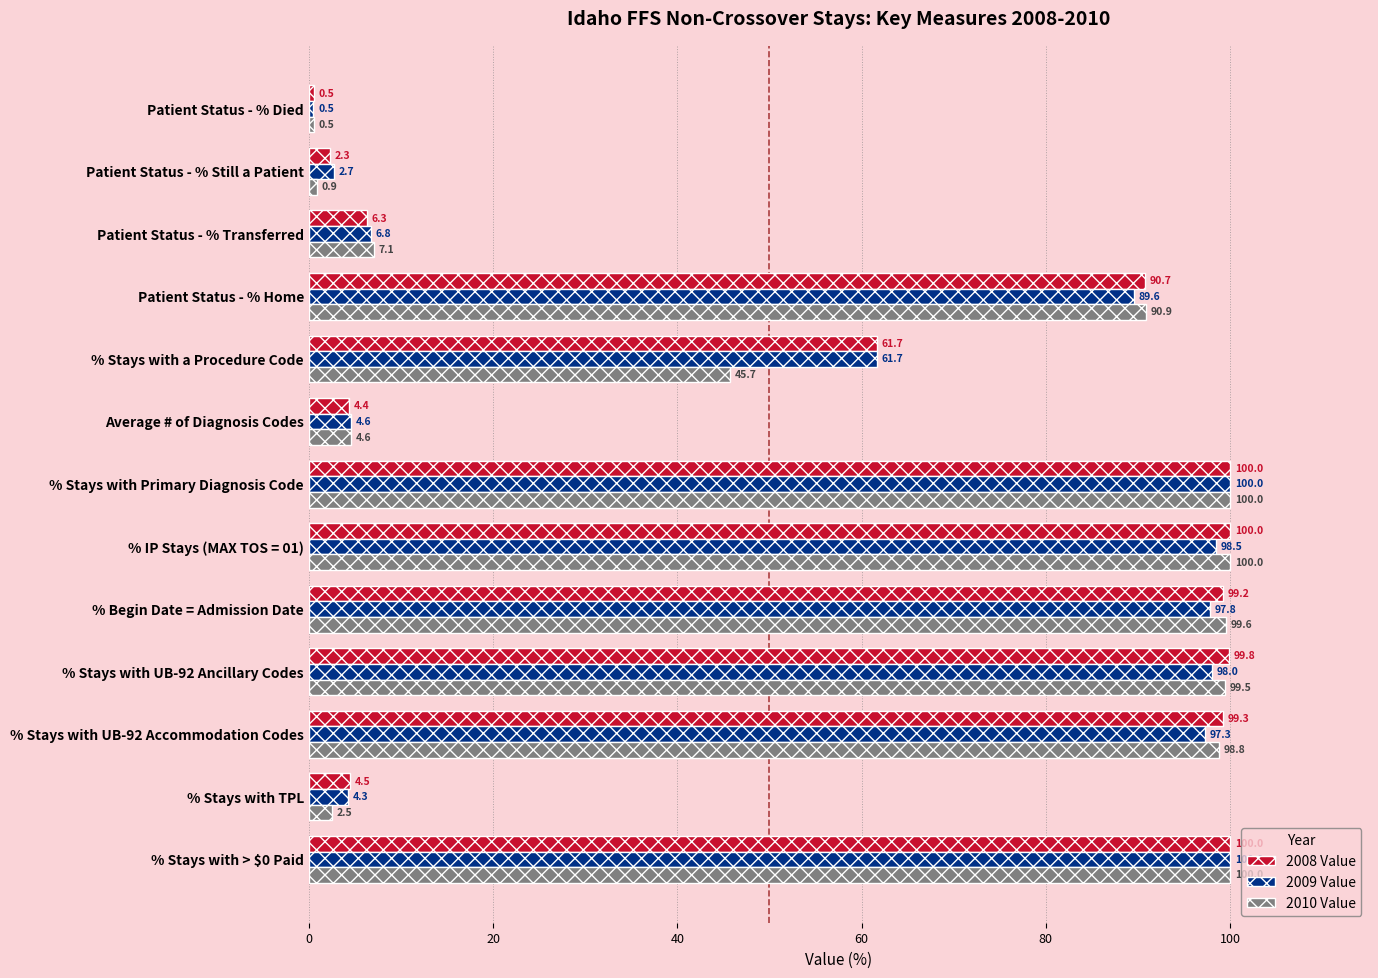

What is the difference between the maximum and minimum values in the 2008 Value series?

99.5